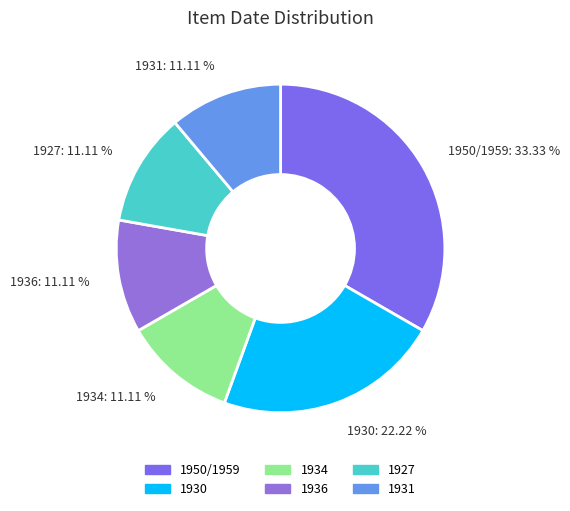

What percentage is the 1931 slice, to the nearest percent?

11%